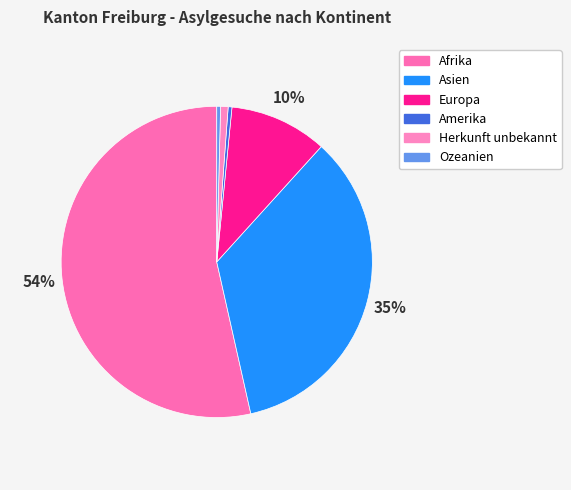

Do Herkunft unbekannt and Afrika together represent more than half of the pie?

Yes